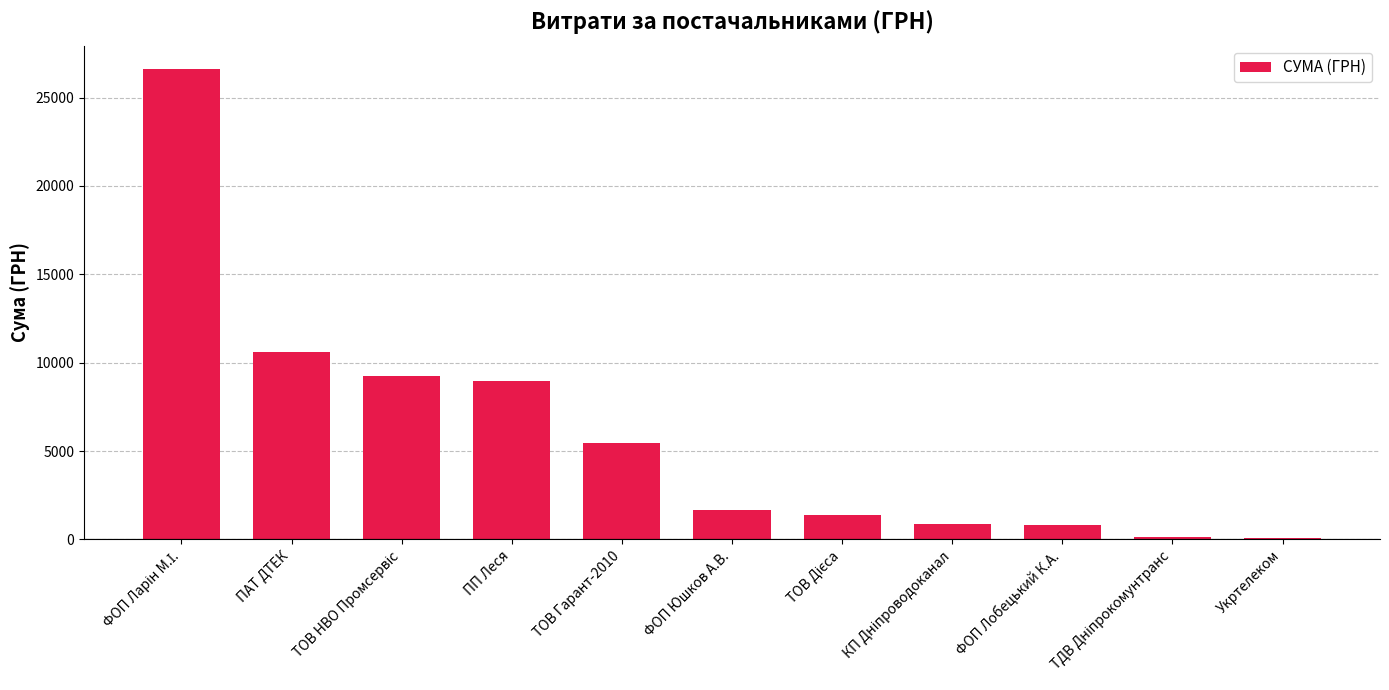

The chart shows a value of 2577.9 at ФОП Юшков А.В.. True or false?

False